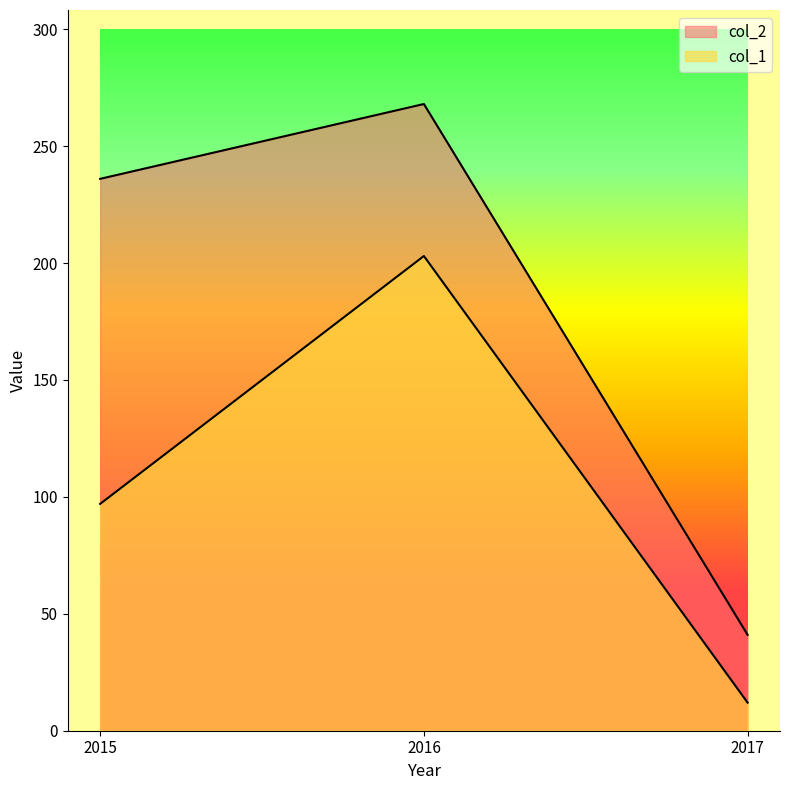

What is the smallest value displayed?

12